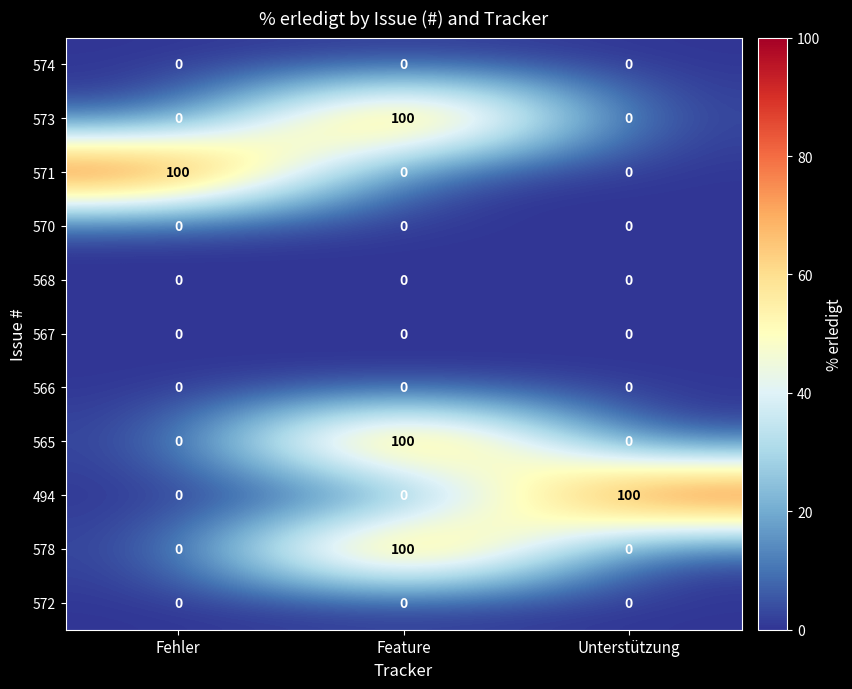

The value of 573 at Unterstützung is 0. True or false?

True